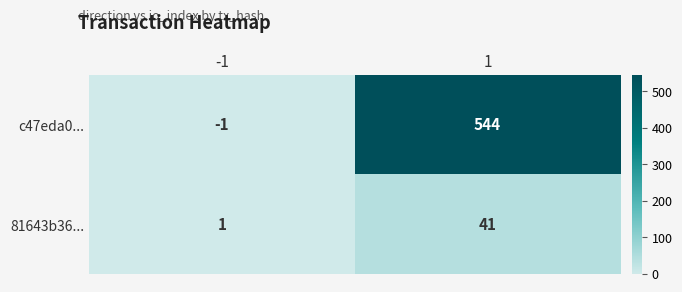

At how many categories does at least one series exceed 515?

1